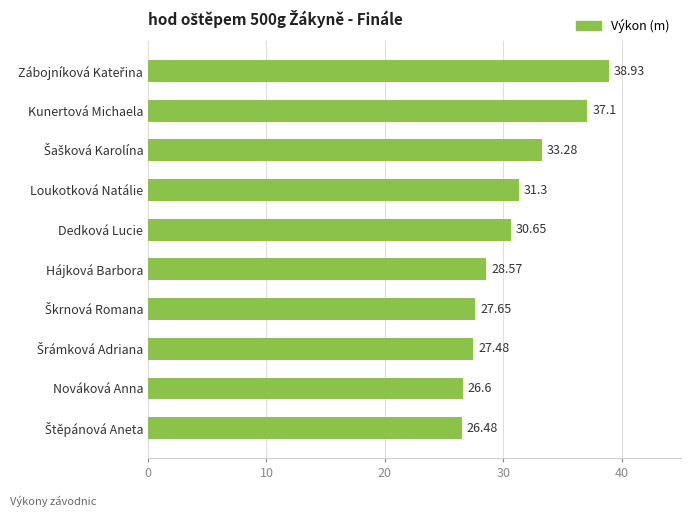

Count the number of categories in the chart.

10